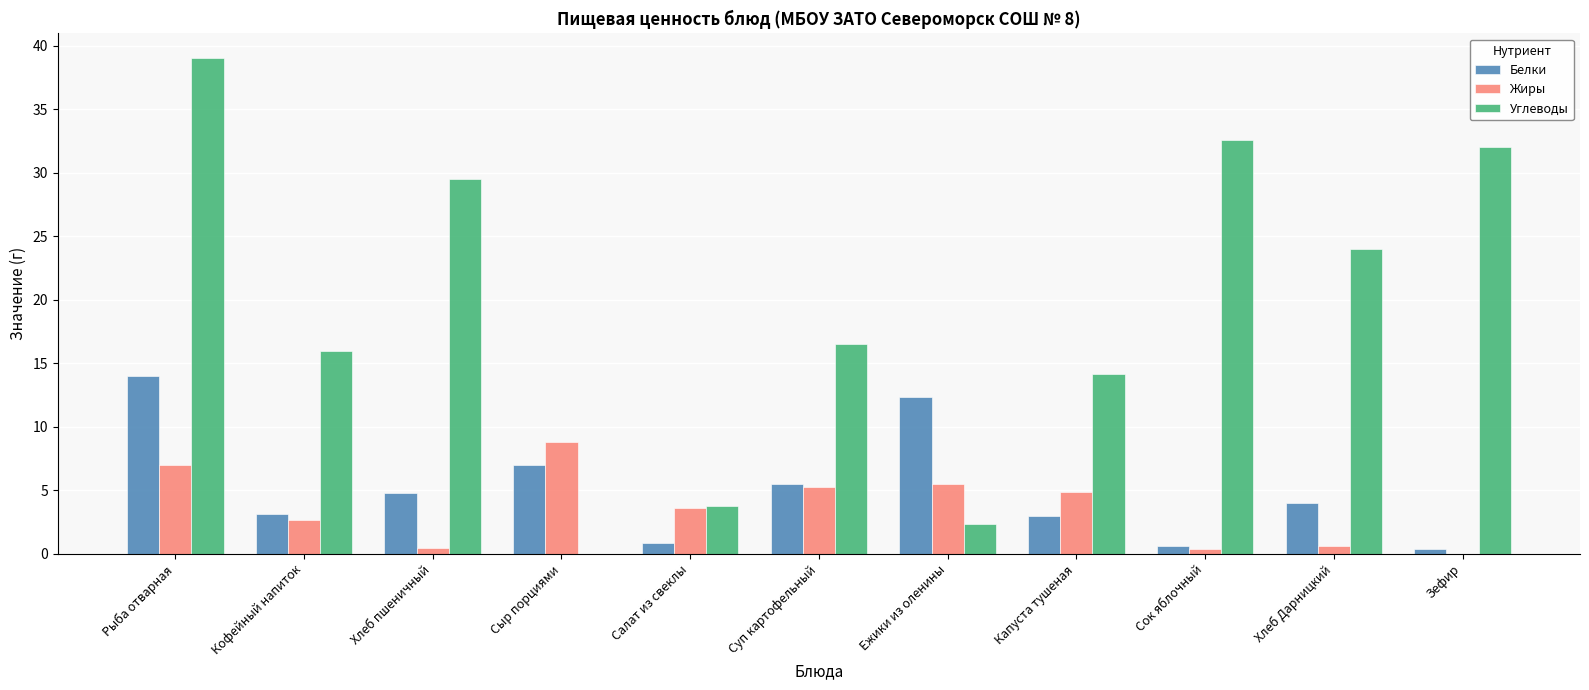

What are all the series names shown in the legend?

Белки, Жиры, Углеводы